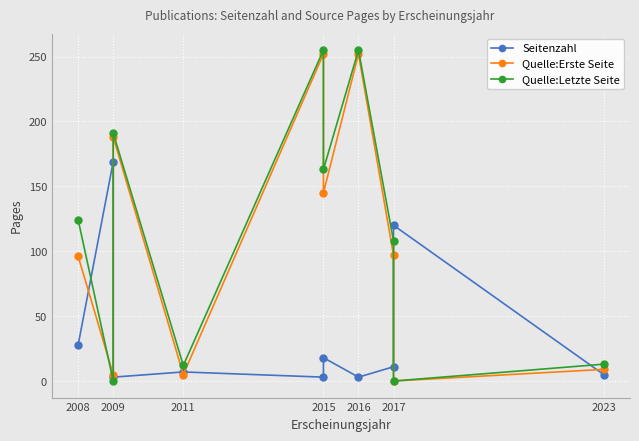

Which has a higher value, 2016 or 2008?

2008